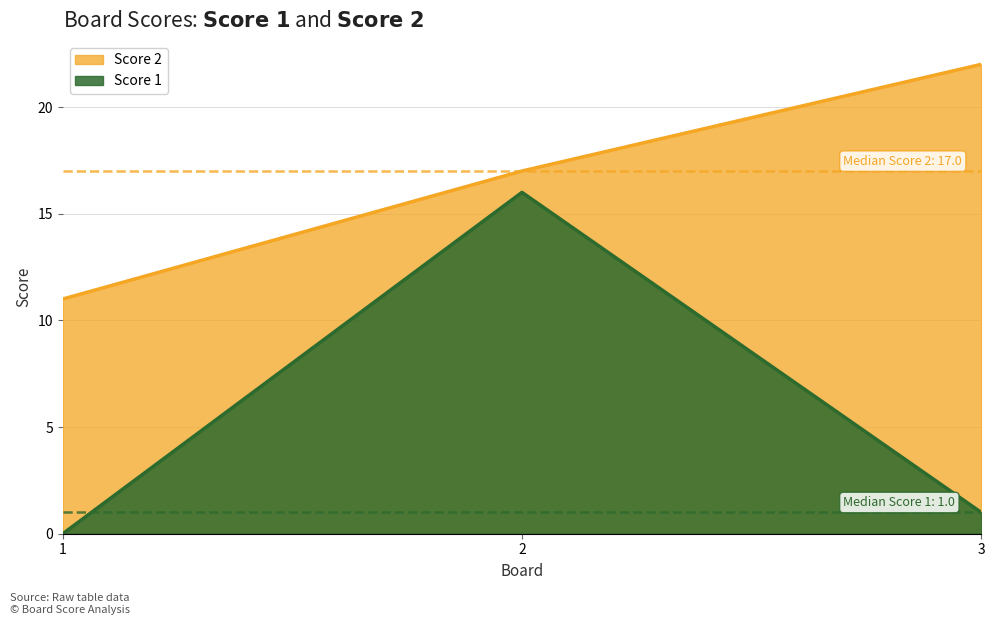

List the series in order of their overall mean, highest first.

Score 2, Score 1